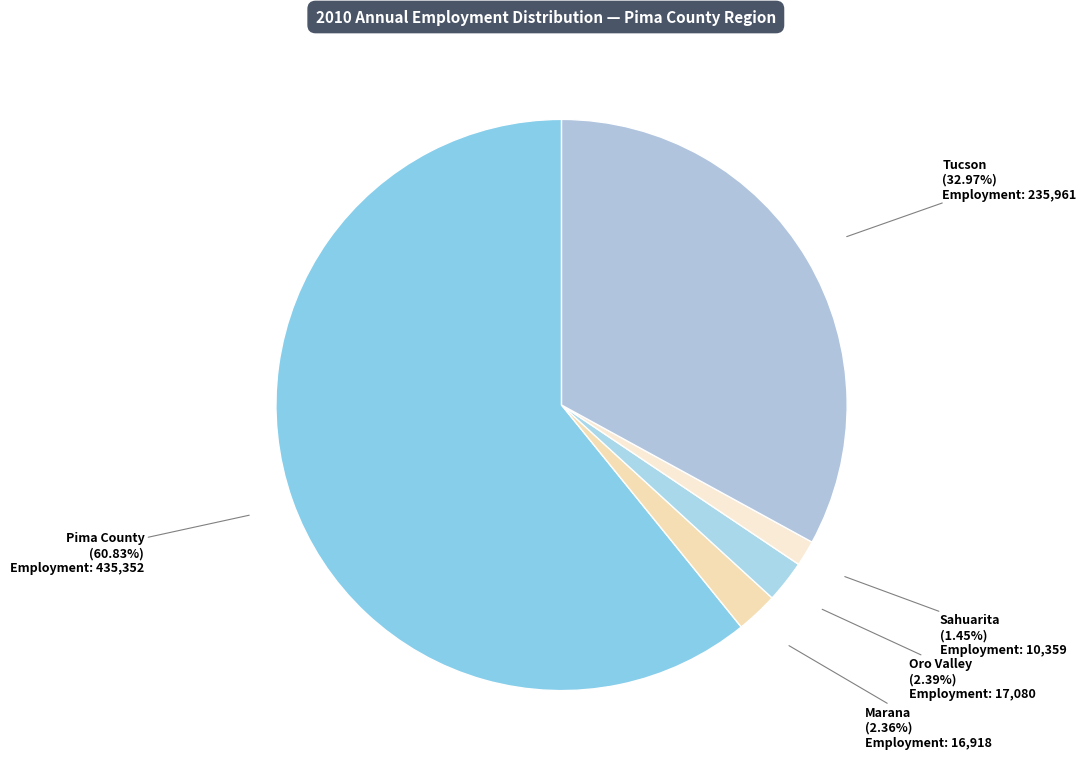

Between Pima County and Oro Valley, which is larger?

Pima County